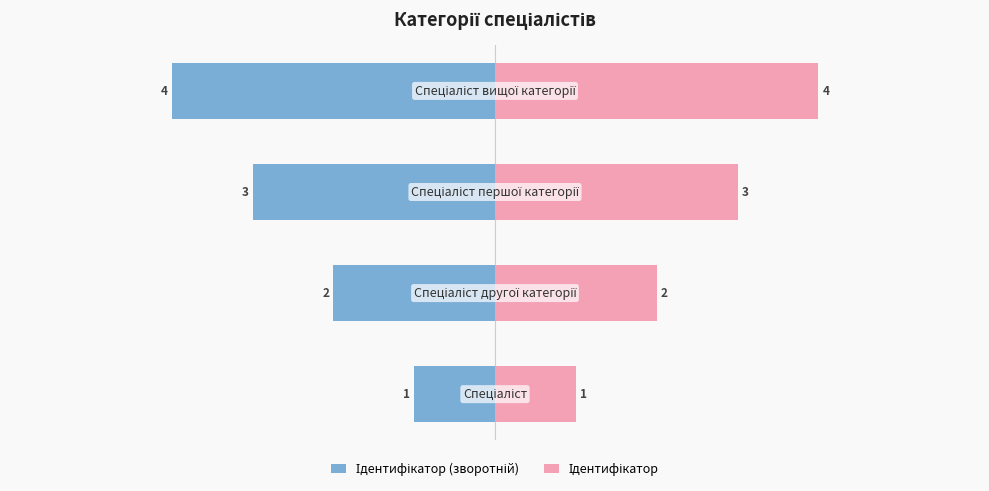

The value of Ідентифікатор at 3 is 1. True or false?

False